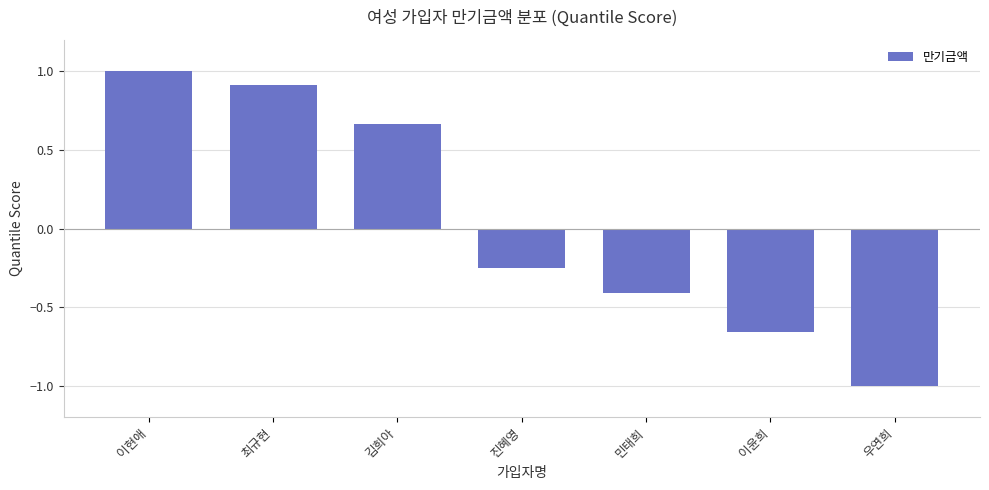

What position from the left is 김희아?

3